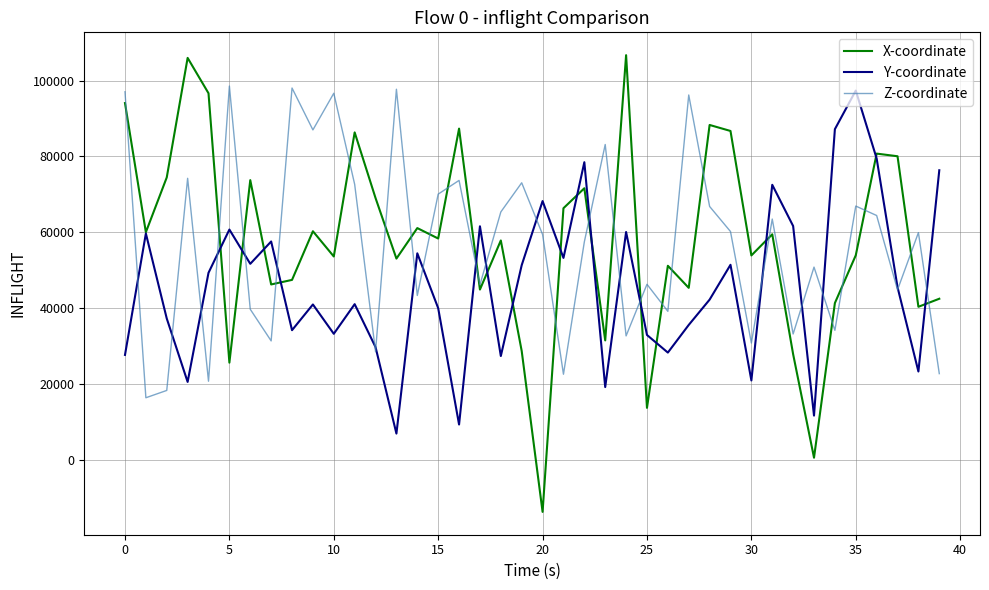

What is the smallest value displayed?

-13824.7